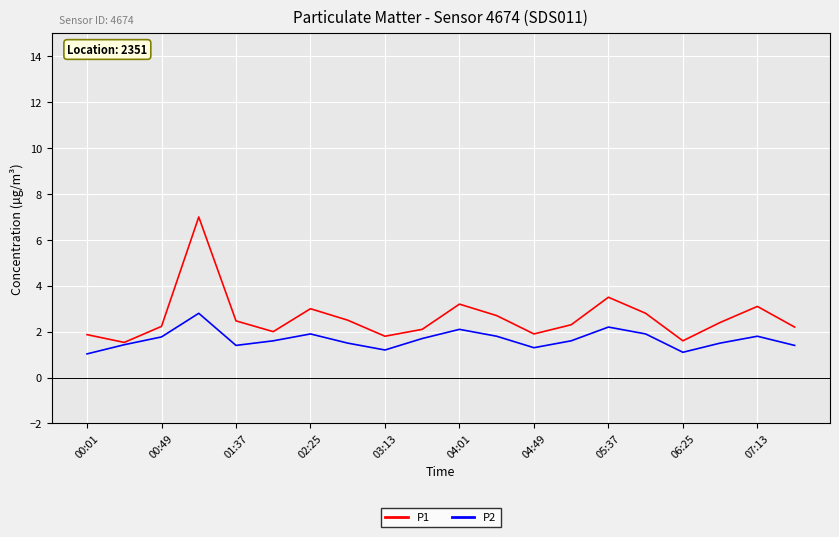

Which series has the largest total across all categories?

P1